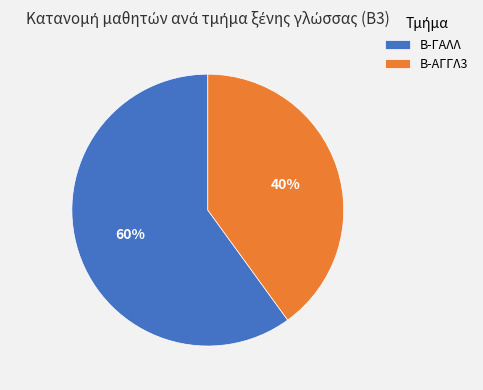

Do Β-ΑΓΓΛ3 and Β-ΓΑΛΛ together represent more than half of the pie?

Yes